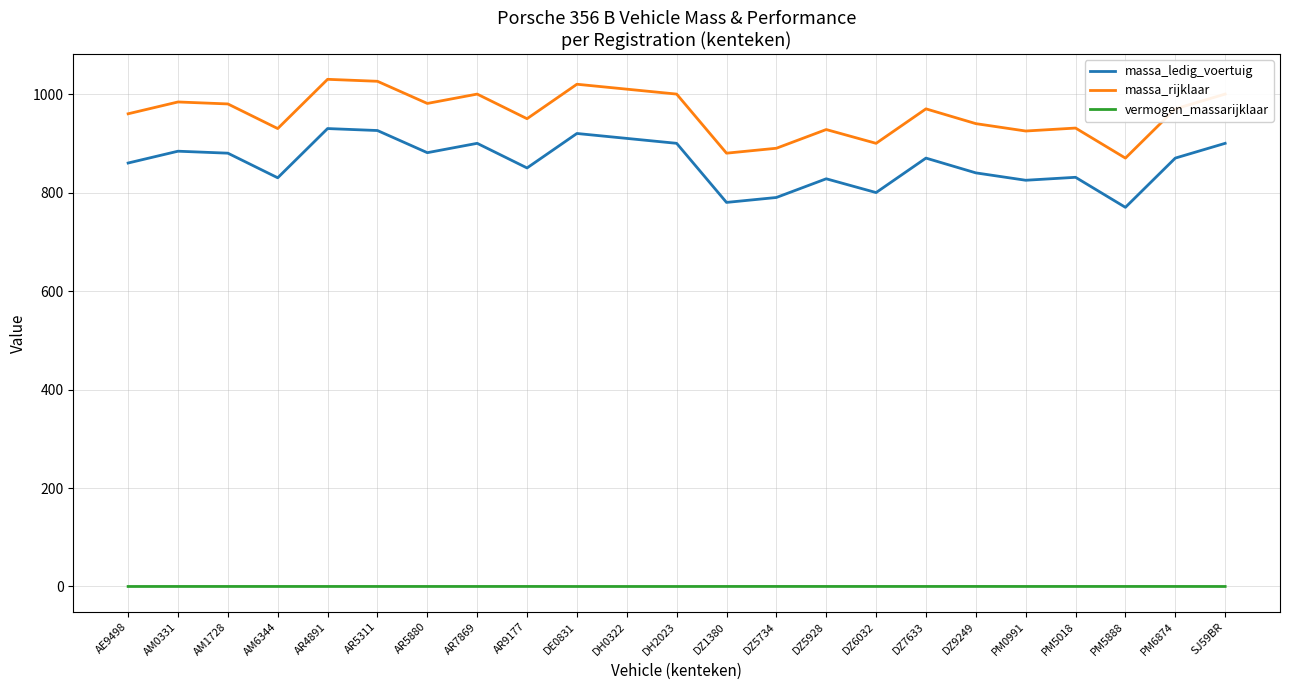

Does the chart have visible grid lines?

Yes